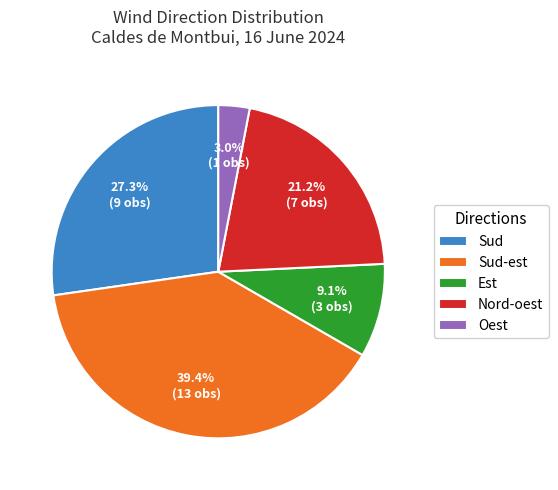

Is there any slice that represents more than half of the pie?

No